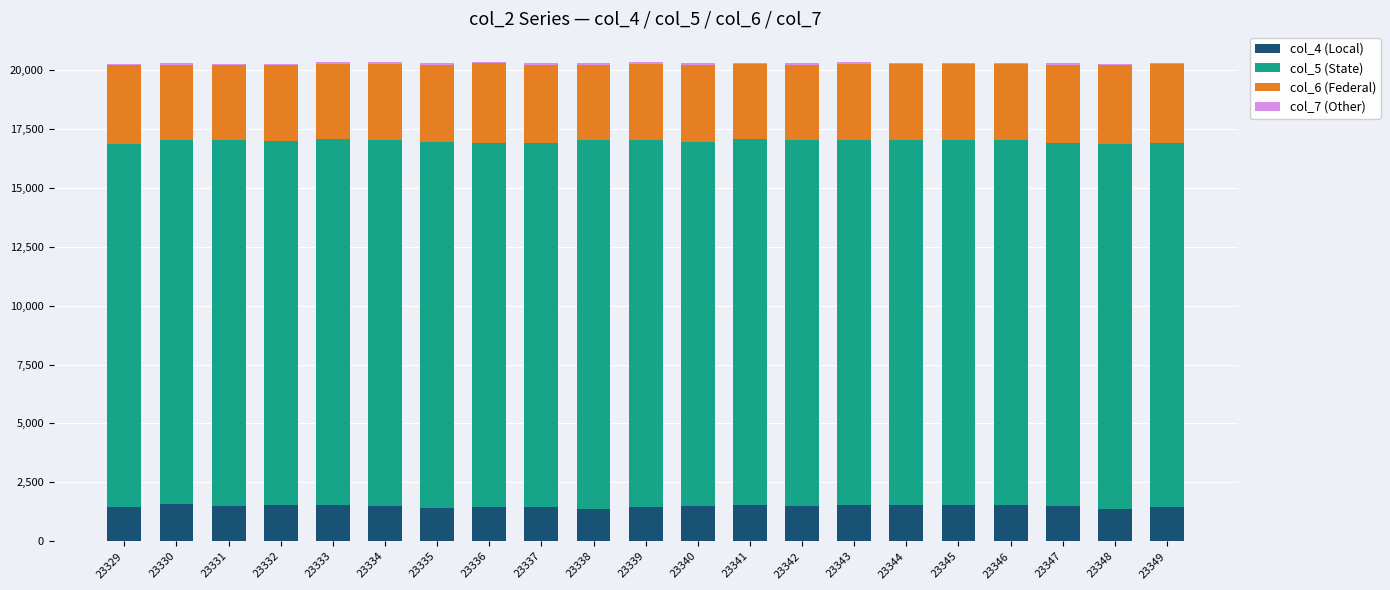

Does the chart contain stacked bars?

Yes